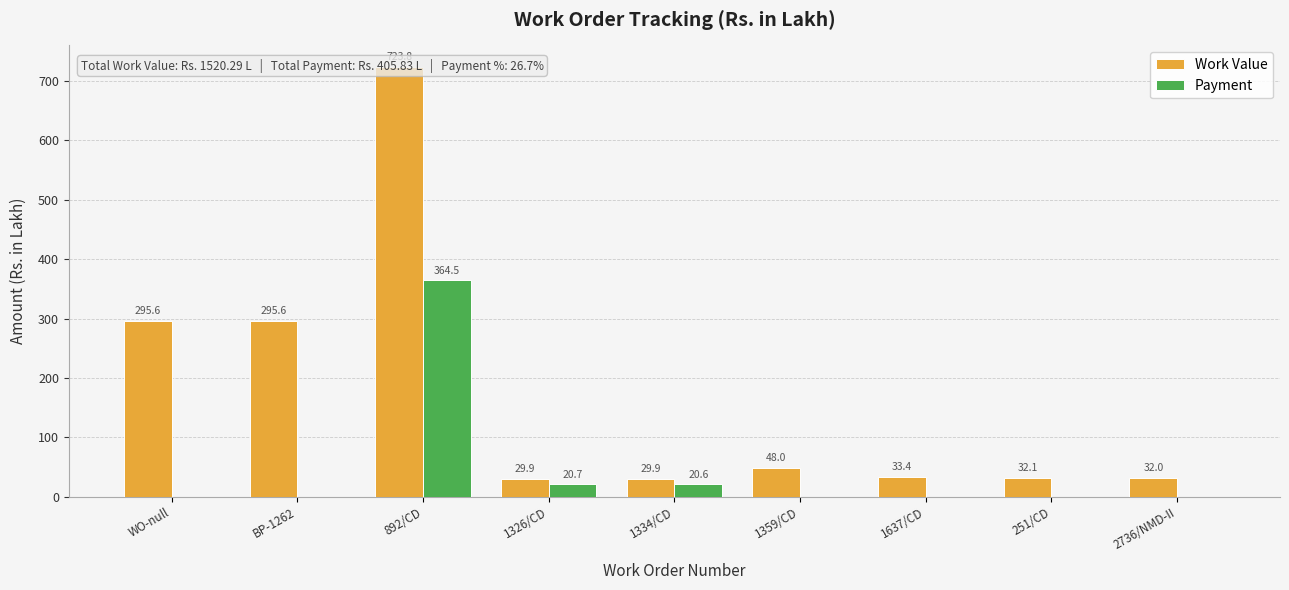

Does the chart contain any negative values?

No